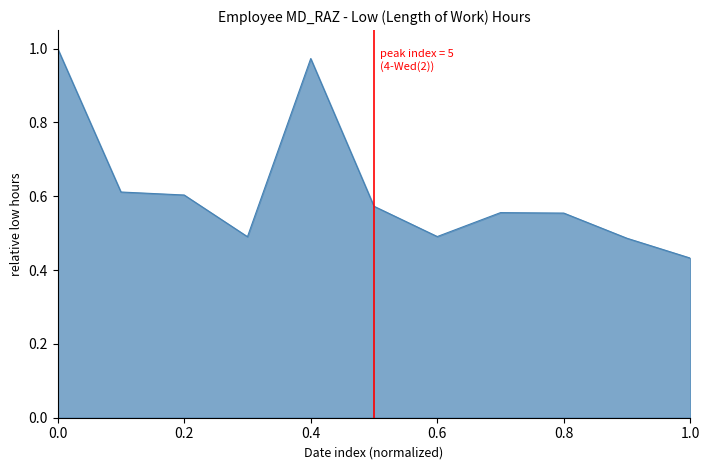

The value at 0.0 is 1.3. True or false?

False